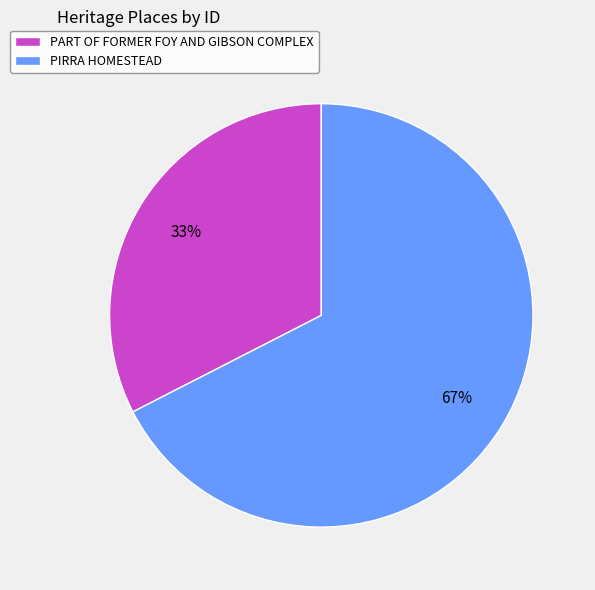

To the nearest percent, what is the average slice percentage?

50%